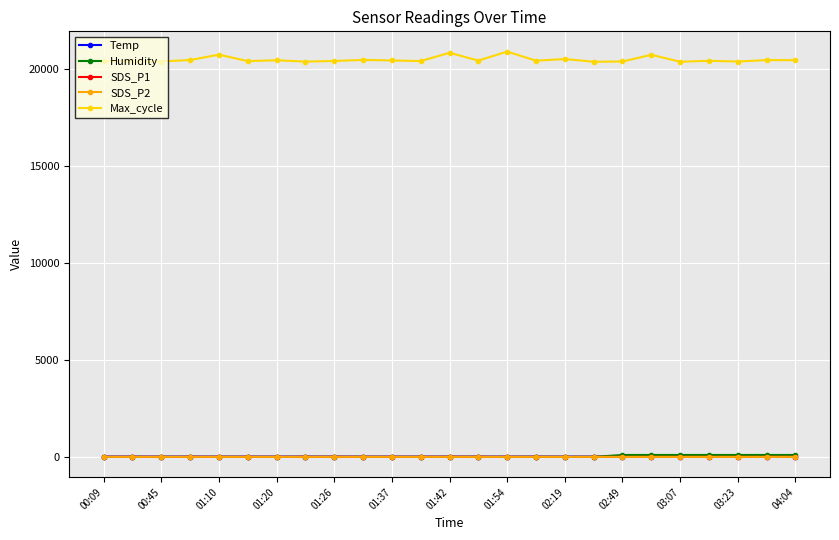

What is the difference between the maximum and minimum values in the SDS_P2 series?

1.3